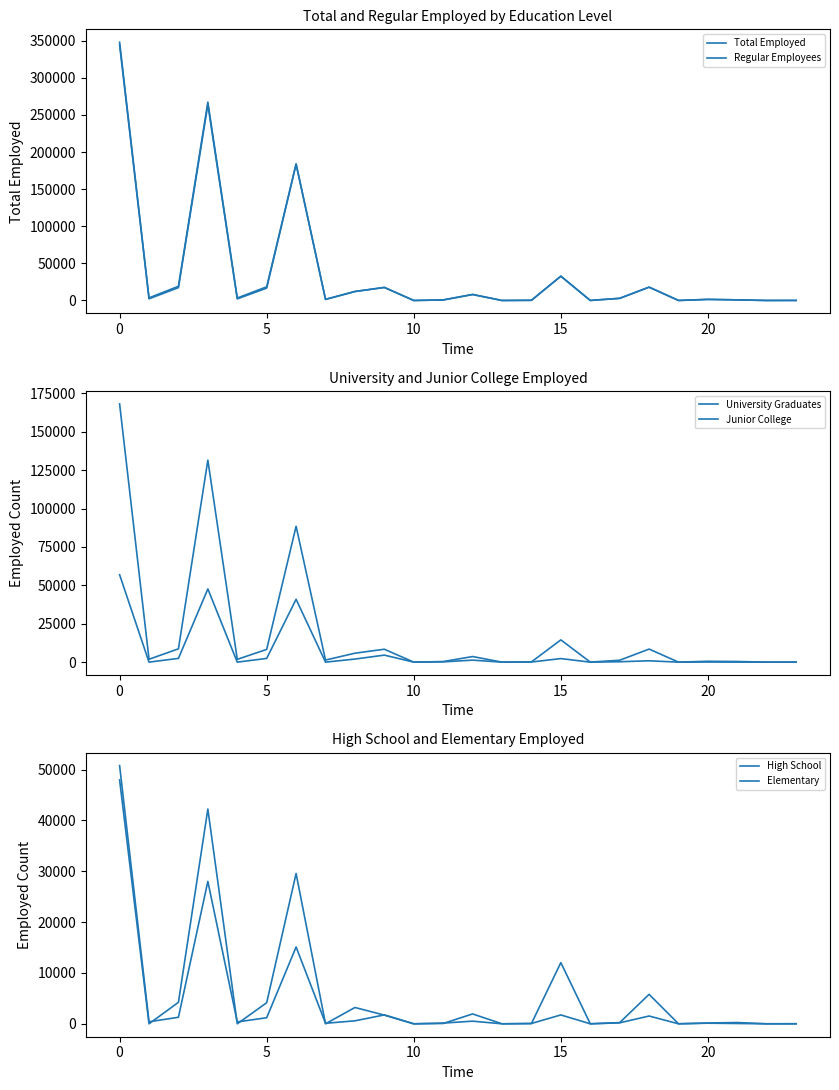

How many values in the High School series exceed 145?

11